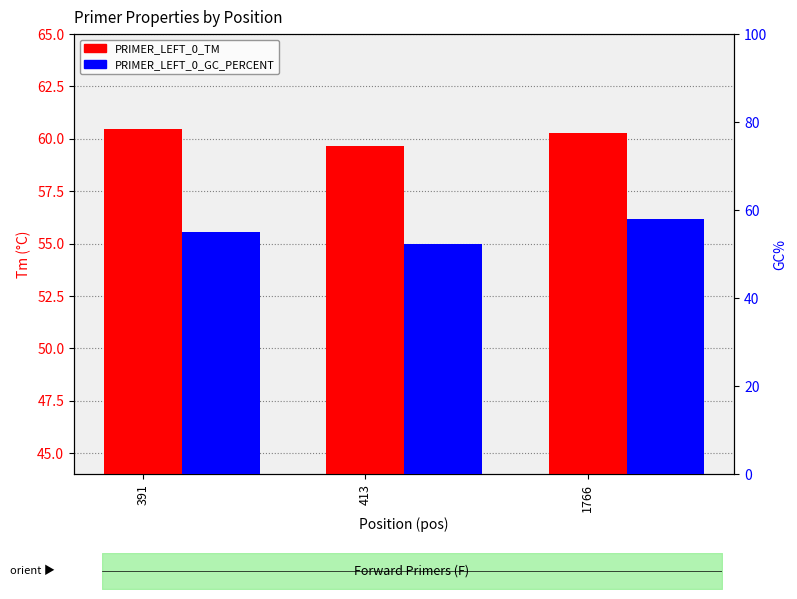

Which series has the largest range (max minus min)?

PRIMER_LEFT_0_GC_PERCENT